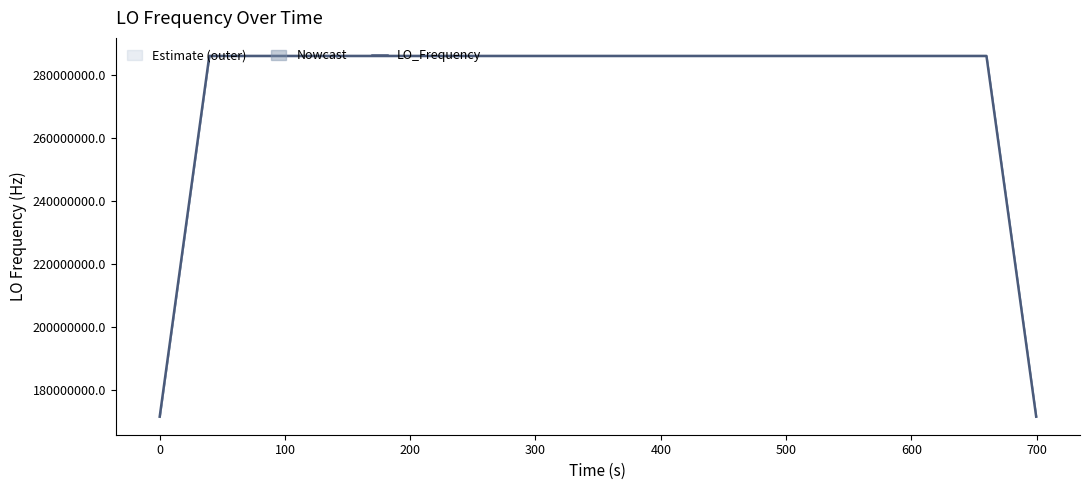

How many values are below 286047001?

19